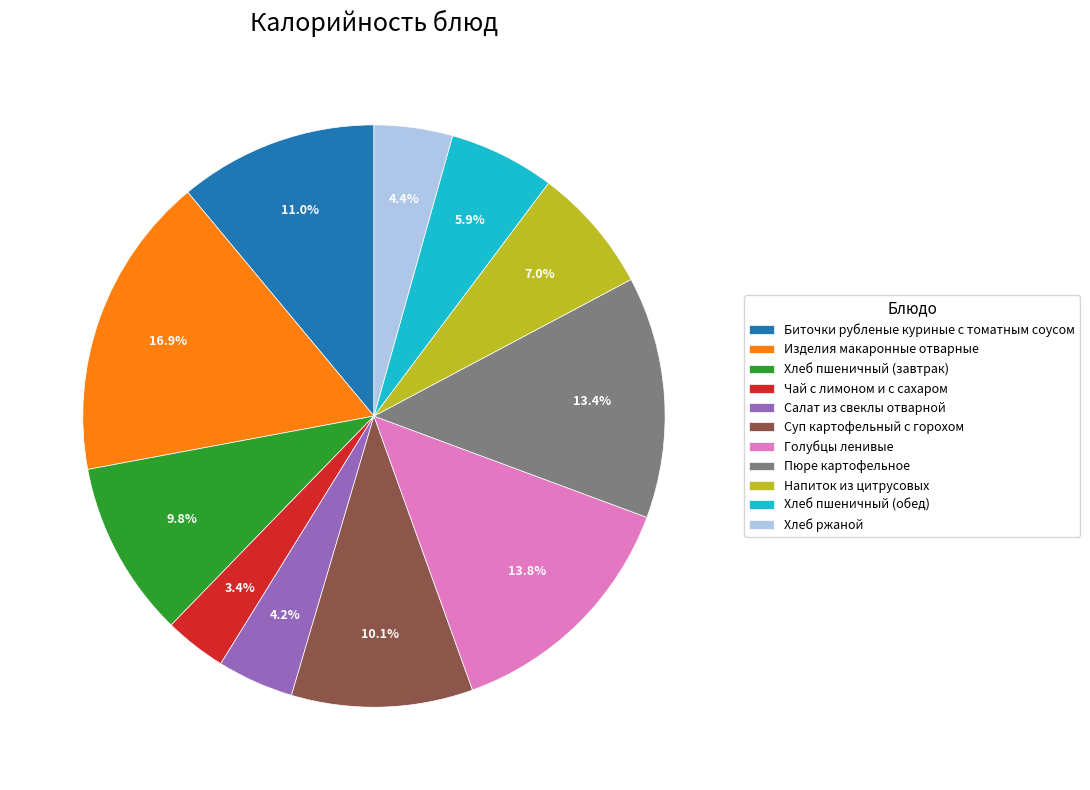

To the nearest percent, what is the difference between the Голубцы ленивые and Салат из свеклы отварной slice percentages?

10%